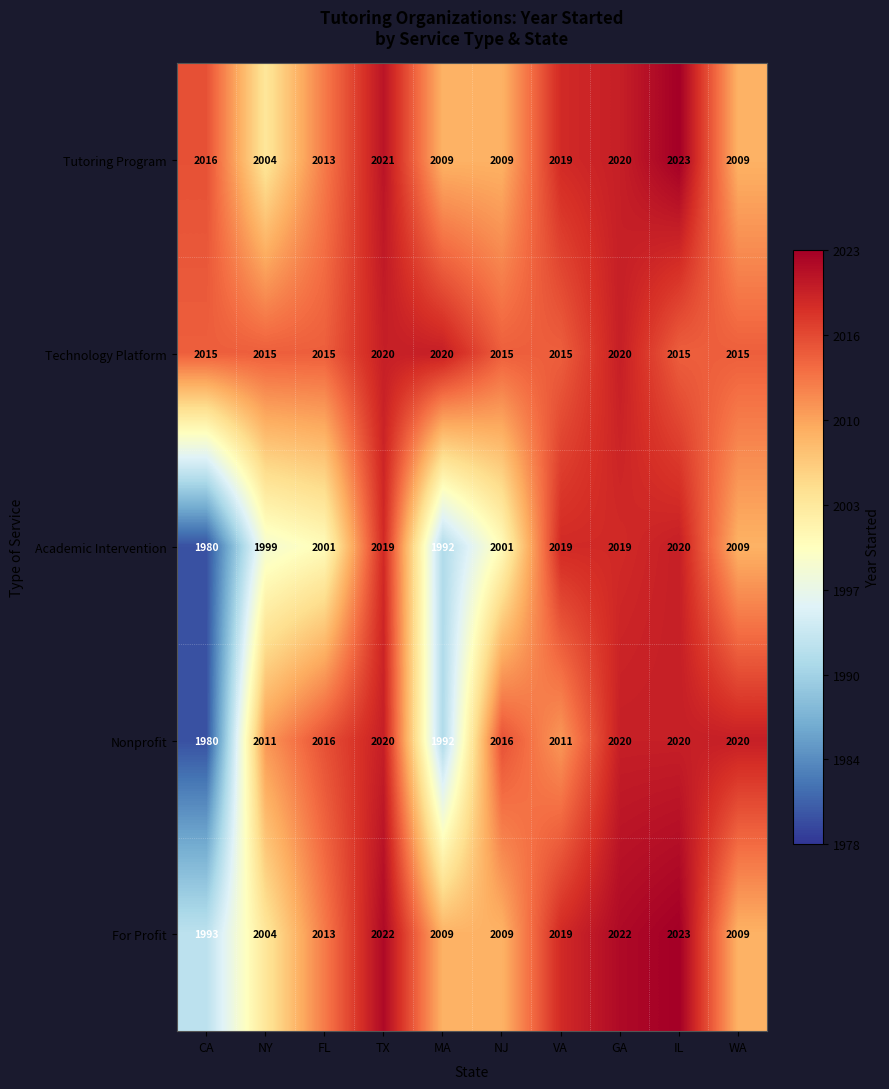

Is it true that Academic Intervention equals 1365 at CA?

False